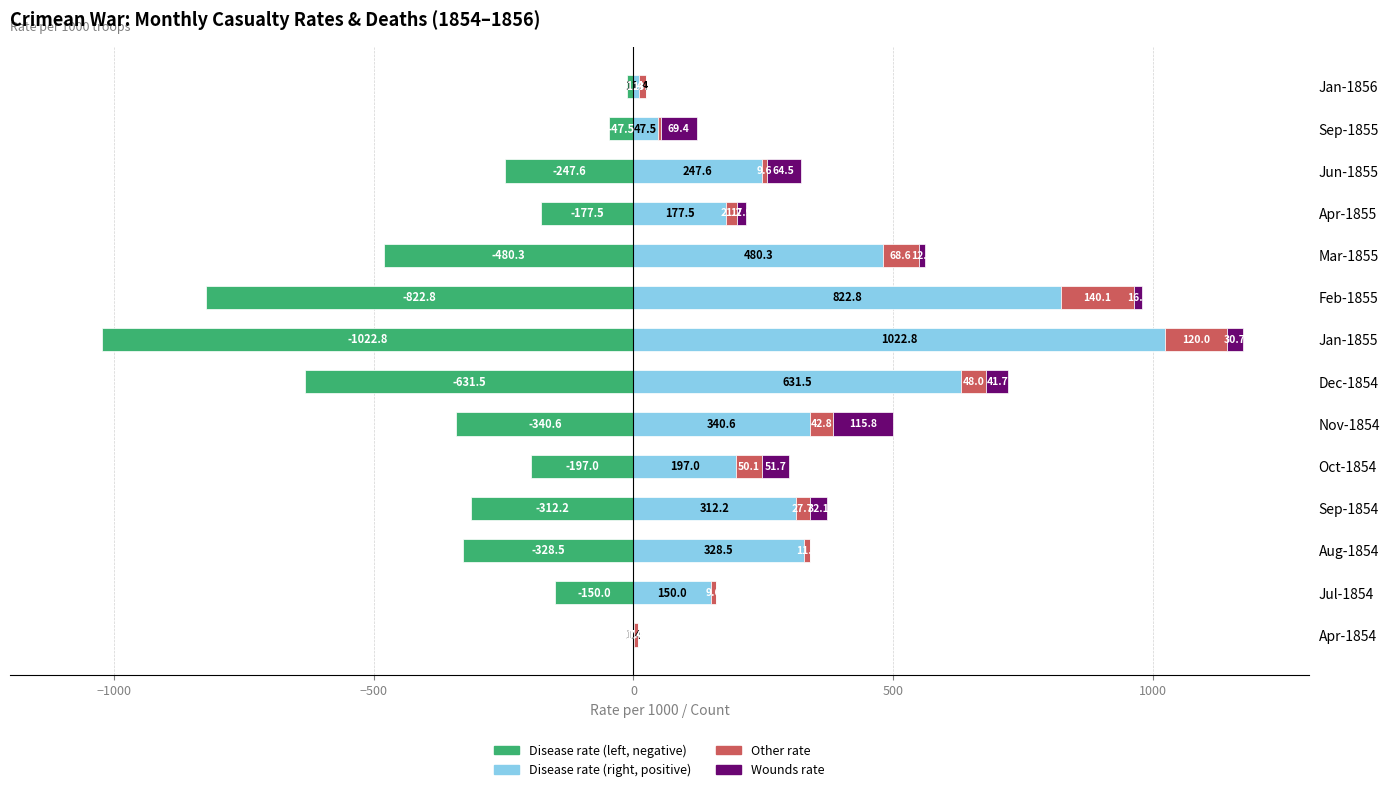

What is the difference between the second highest and second lowest values in the Other rate (per 1000) series?

113.0